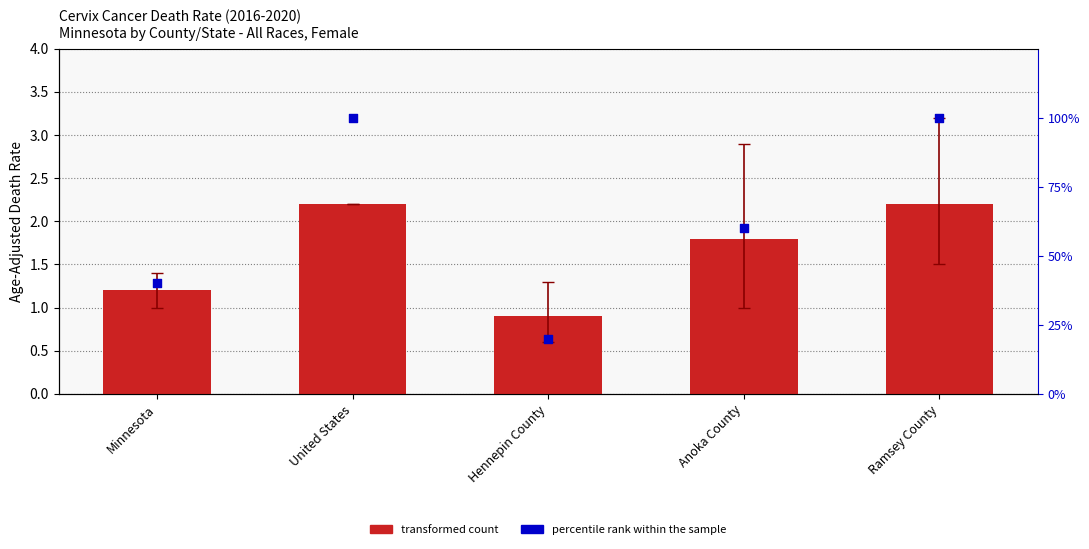

At which category is the sum across all series the highest?

United States